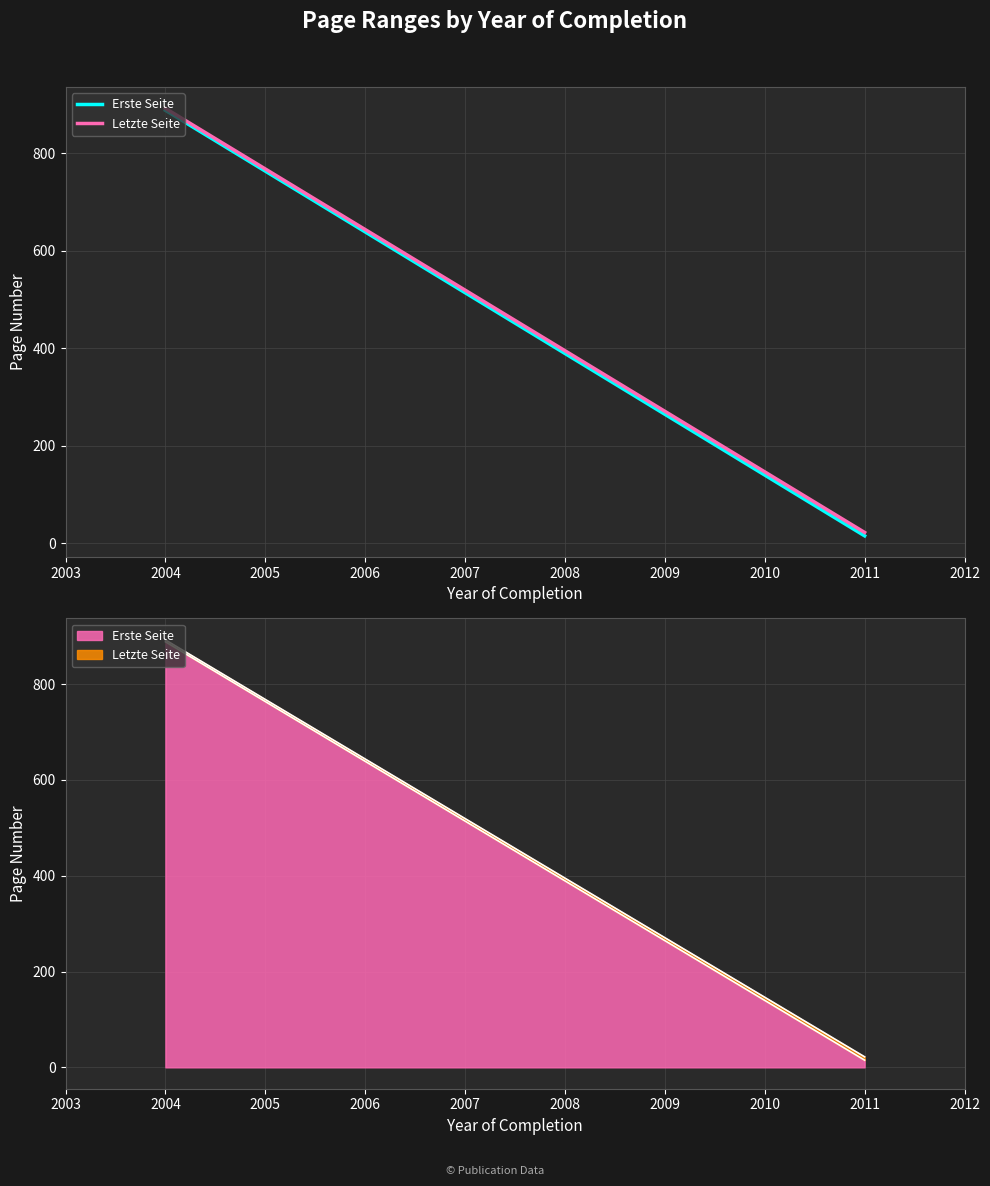

What is the maximum value for Erste Seite?

888.5